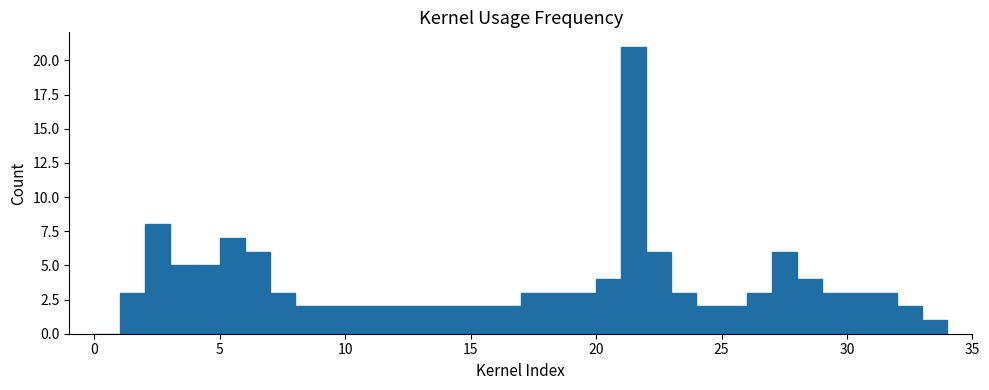

Read against the x-axis, roughly where is the centre of the tallest bar?

21.5